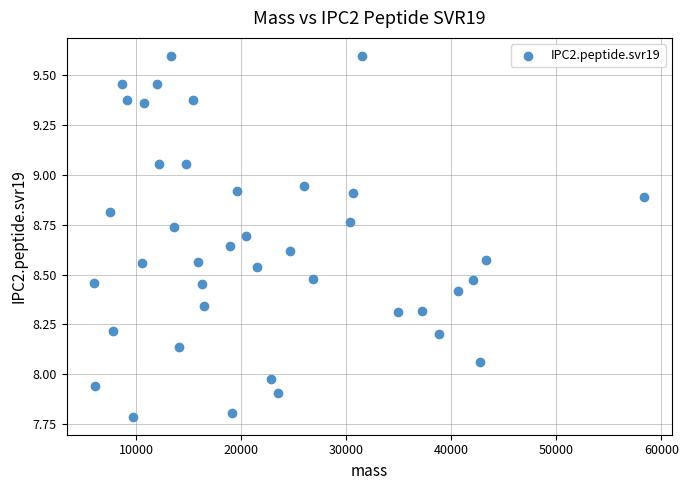

What is the range of Y values (max minus min)?

1.8